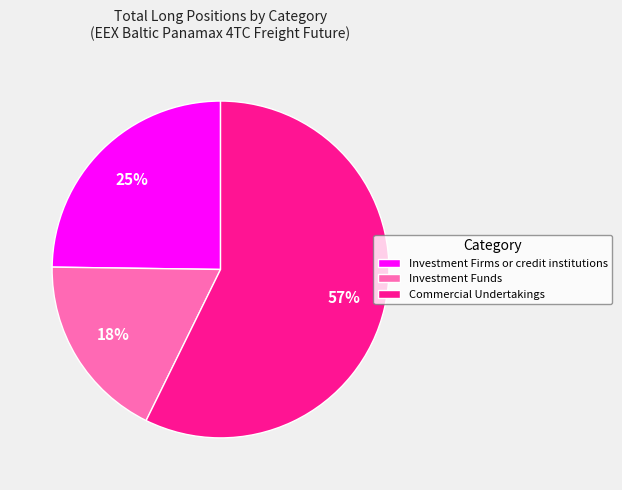

To the nearest percent, what percentage of the pie is Commercial Undertakings?

57%